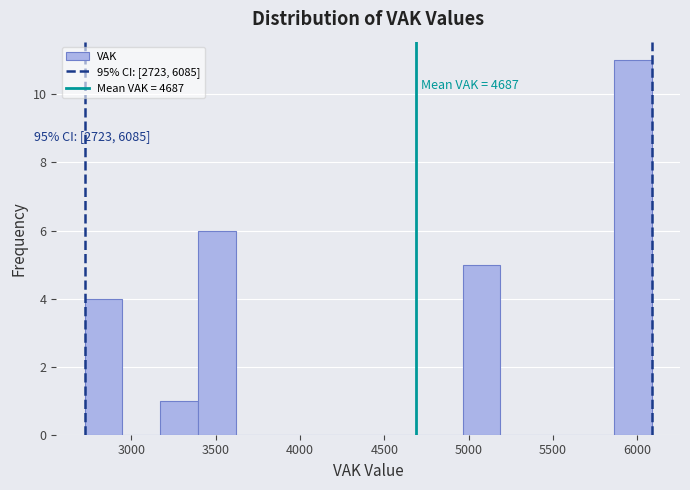

Over which range of the x-axis is the bar tallest?

5850 to 6100